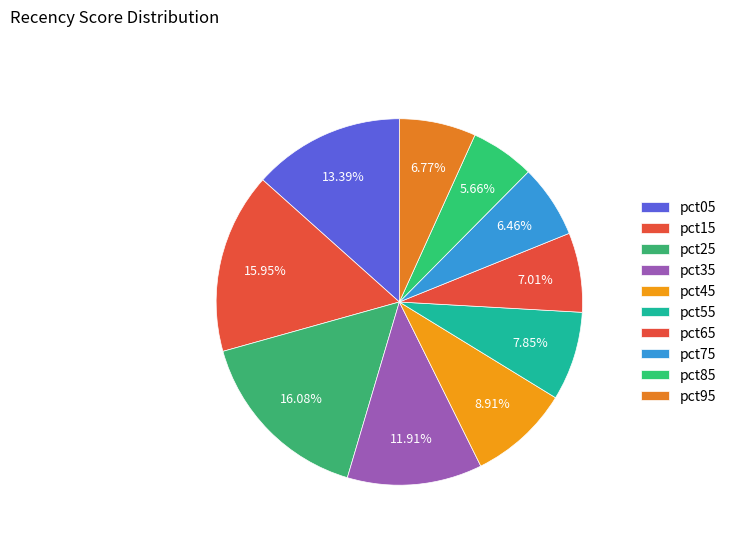

Count the number of slices in the pie.

10